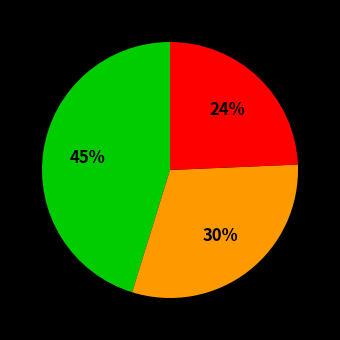

Count the number of slices in the pie.

3